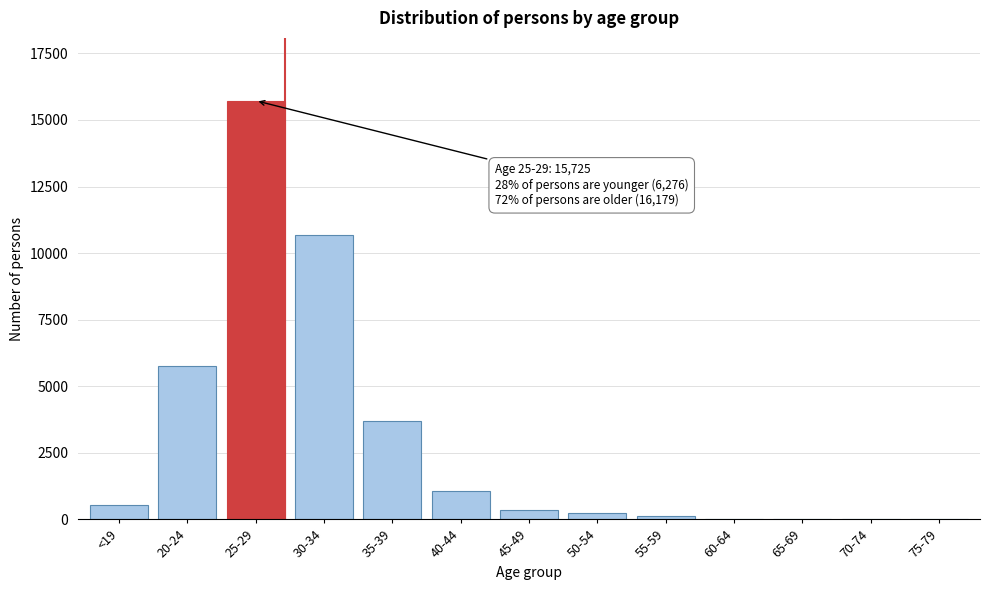

Which label corresponds to the largest value in the chart?

25-29